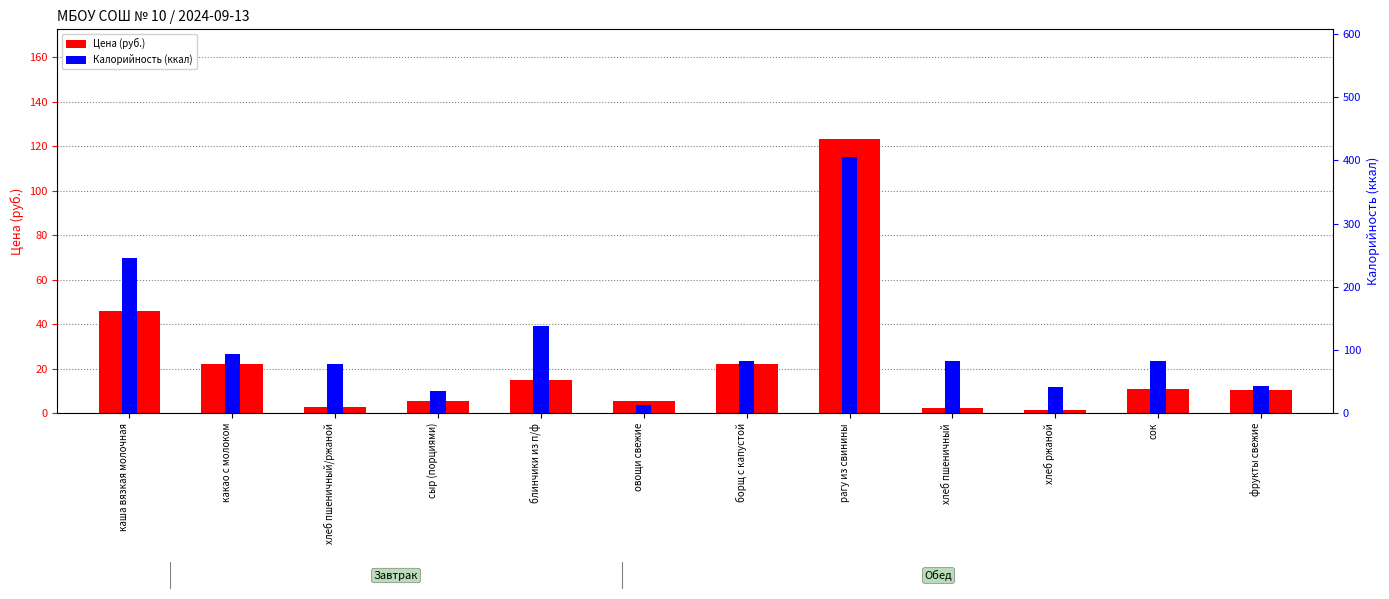

Rank the series by their maximum value, from lowest to highest.

Цена (руб.), Калорийность (ккал)